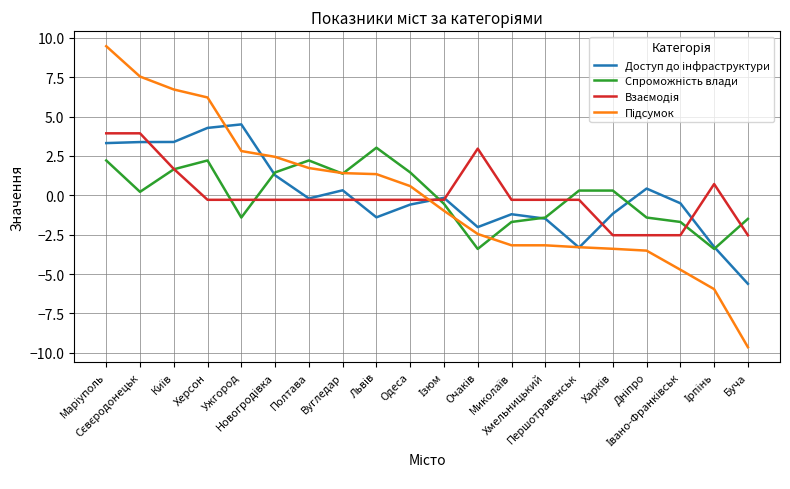

What is the smallest value displayed?

-9.6